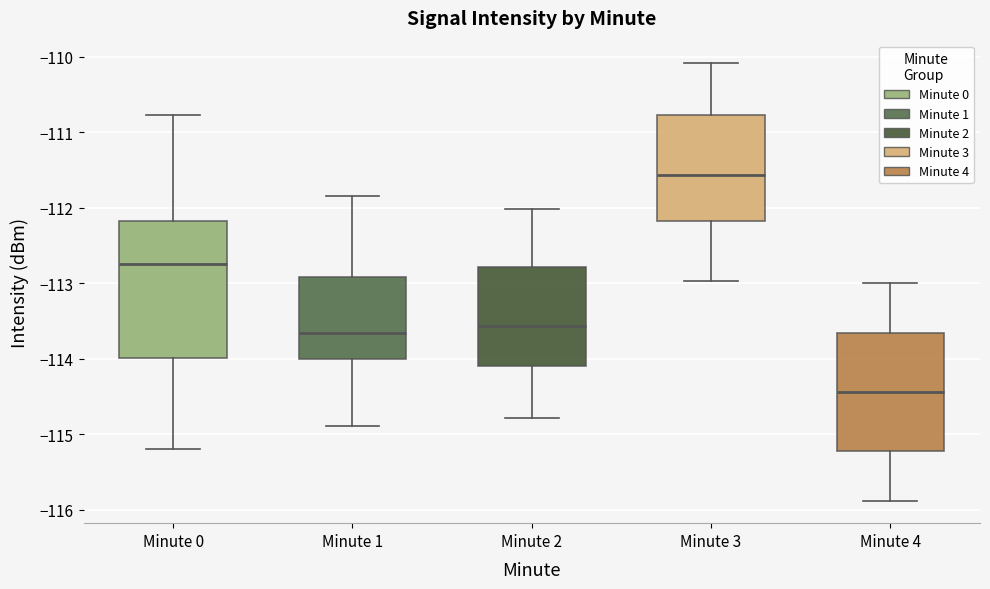

Where does the upper whisker of the box for Minute 0 end on the y-axis? The values are not printed on the chart, so give them approximately, as read against the axis.

-110.8